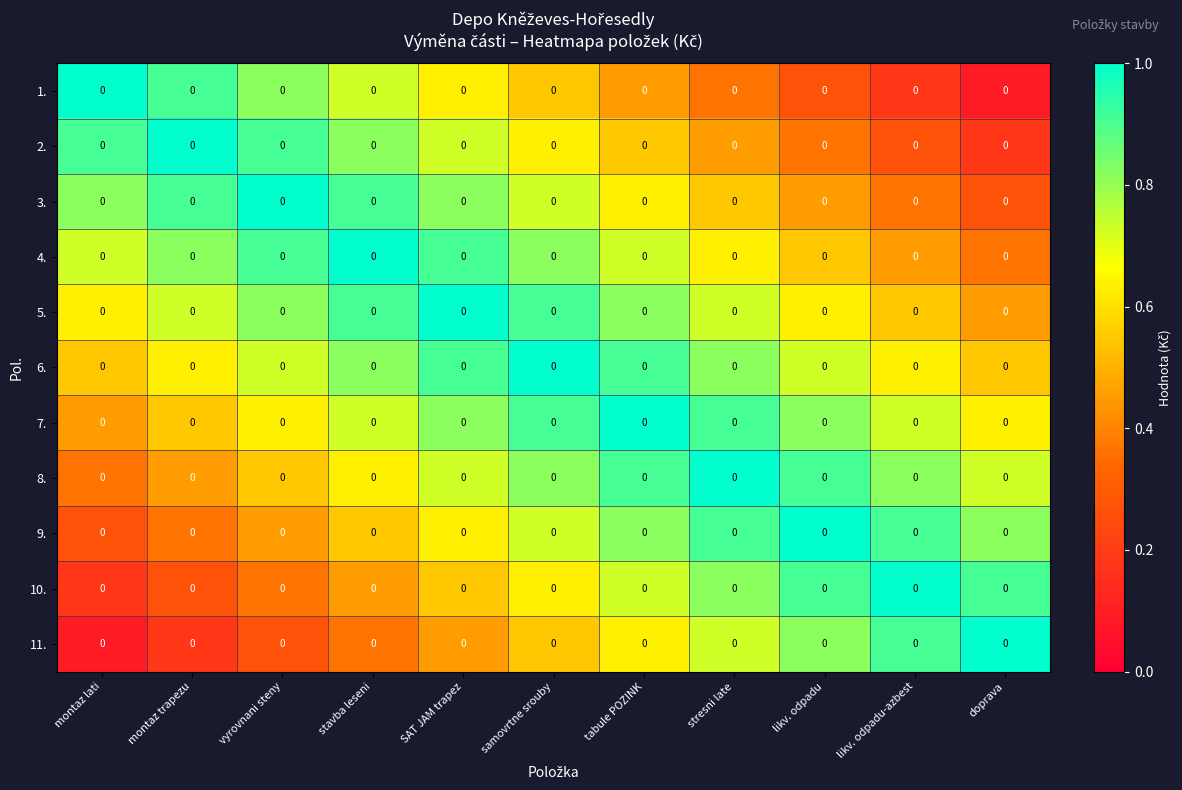

Count the 5. values in the range 0 to 1.

11